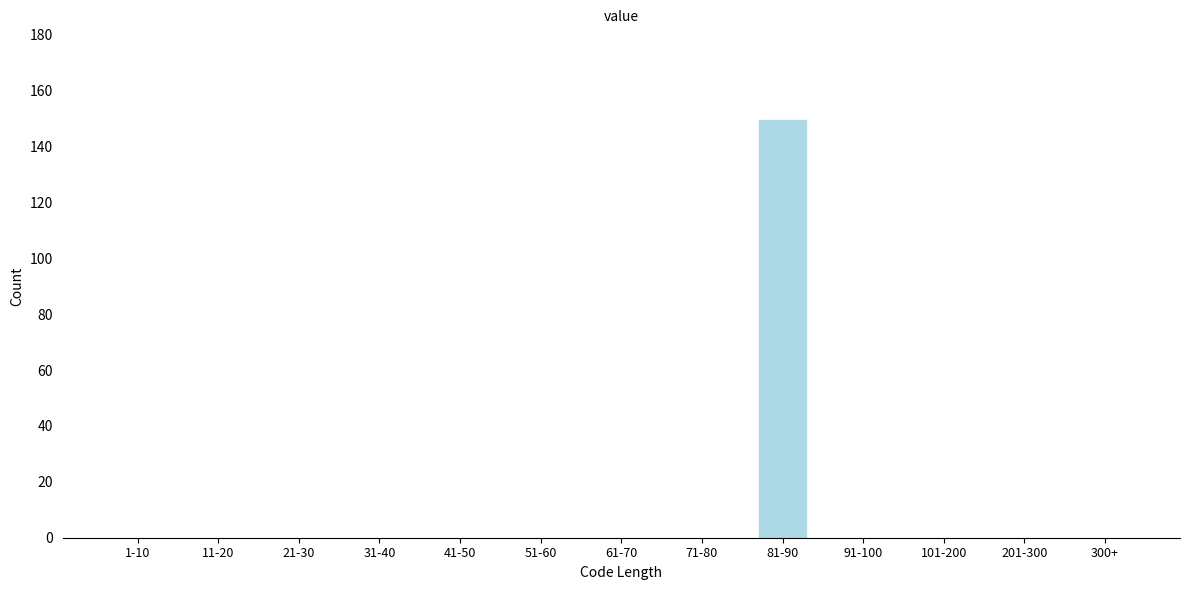

Reading left to right, list all the values displayed in this chart.

1-10=0	11-20=0	21-30=0	31-40=0	41-50=0	51-60=0	61-70=0	71-80=0	81-90=150	91-100=0	101-200=0	201-300=0	300+=0